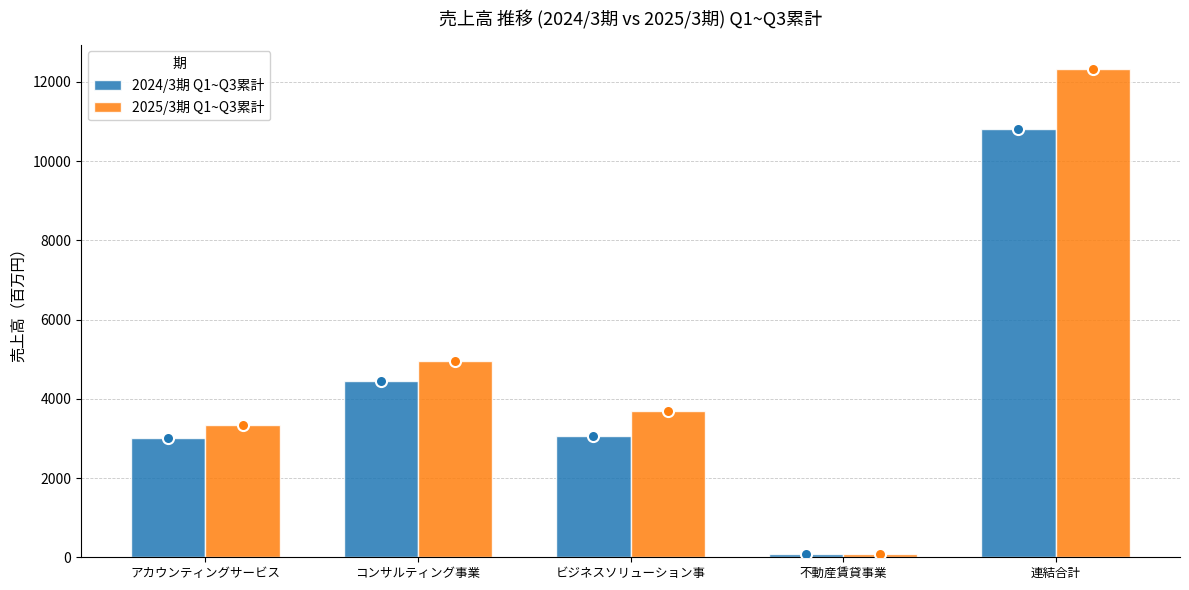

Which series has the widest spread of values?

2025/3期 Q1~Q3累計